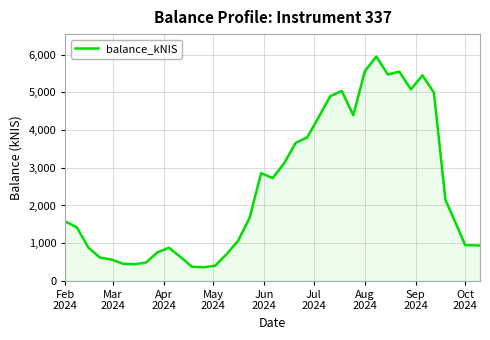

What is the greatest value displayed?

5953.3